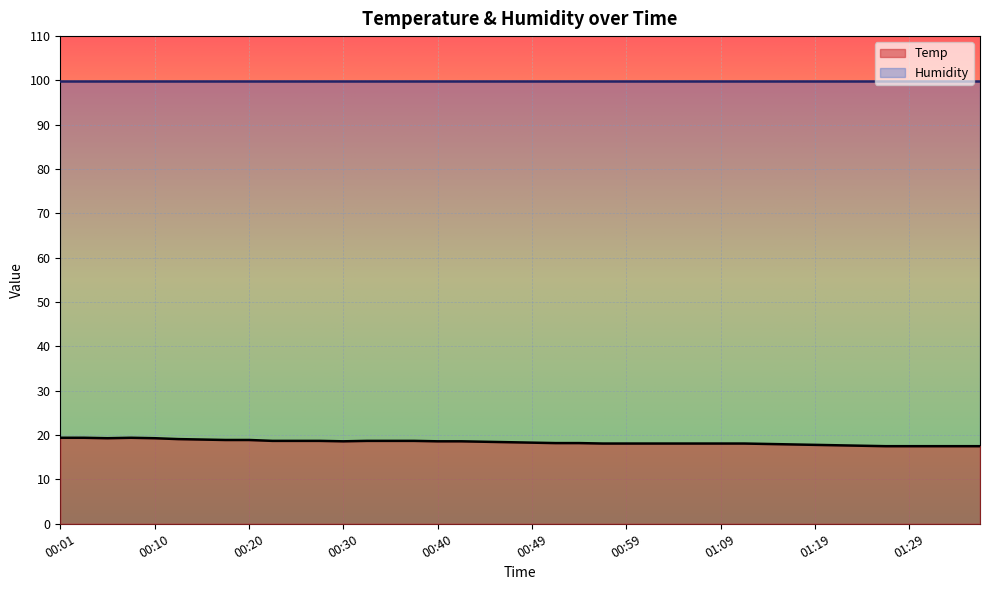

Reading right to left, extract all data points from this chart.

17.5	17.5	17.5	17.5	17.5	17.6	17.7	17.8	17.9	18.0	18.1	18.1	18.1	18.1	18.1	18.1	18.1	18.2	18.2	18.3	18.4	18.5	18.6	18.6	18.7	18.7	18.7	18.6	18.7	18.7	18.7	18.9	18.9	19.0	19.1	19.3	19.4	19.3	19.4	19.4